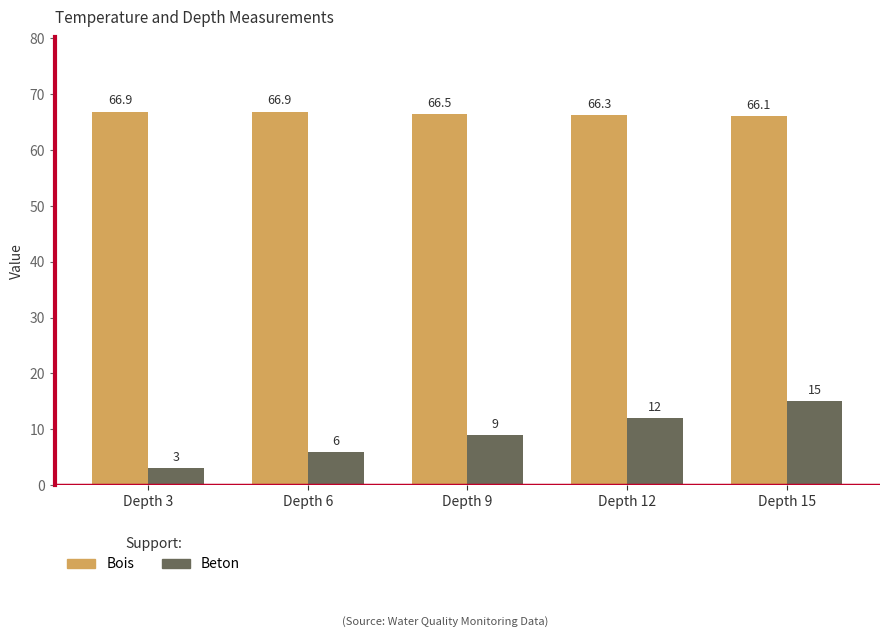

What is the maximum value shown in the chart?

66.9